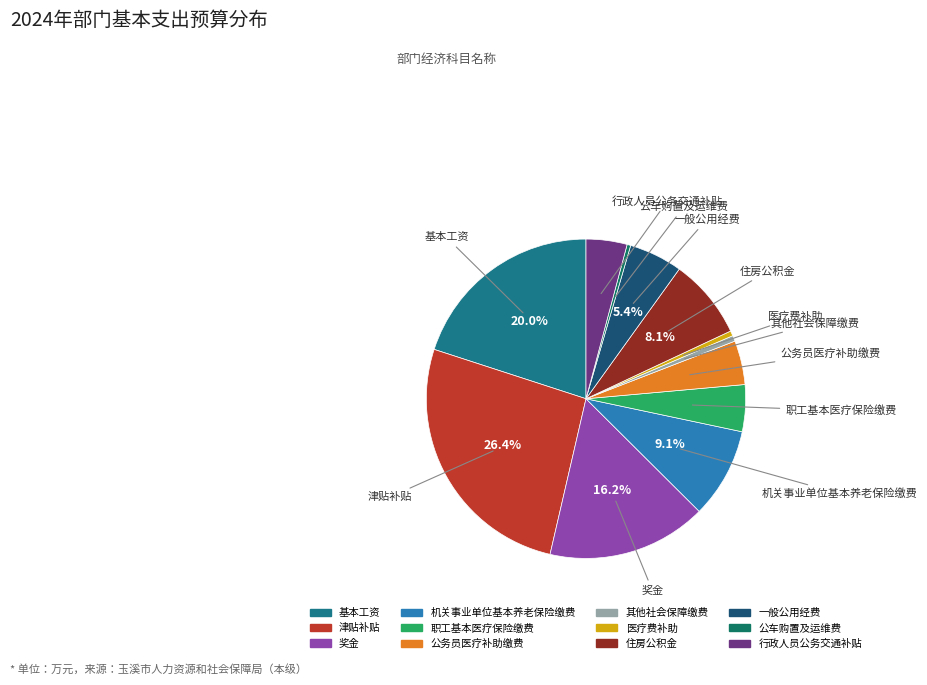

Which category has the biggest portion of the pie?

津贴补贴